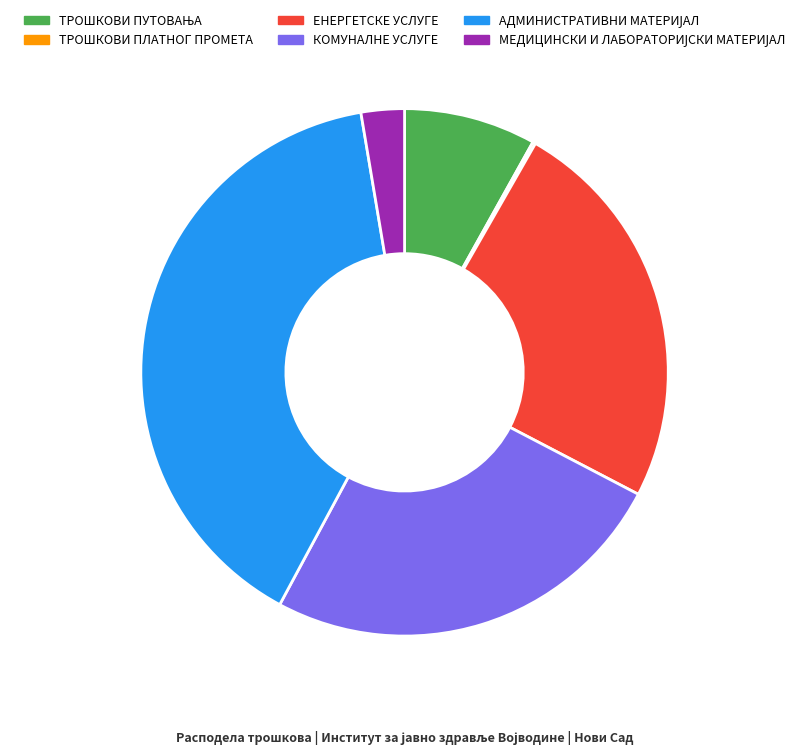

The КОМУНАЛНЕ УСЛУГЕ slice represents 36% of the pie. True or false?

False